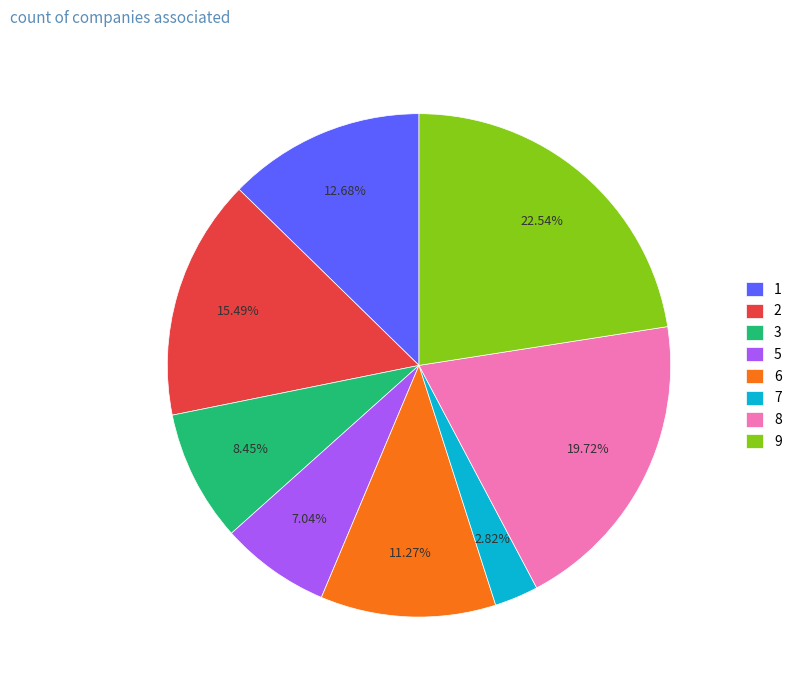

To the nearest percent, what is the difference between the largest and smallest slice percentages?

20%